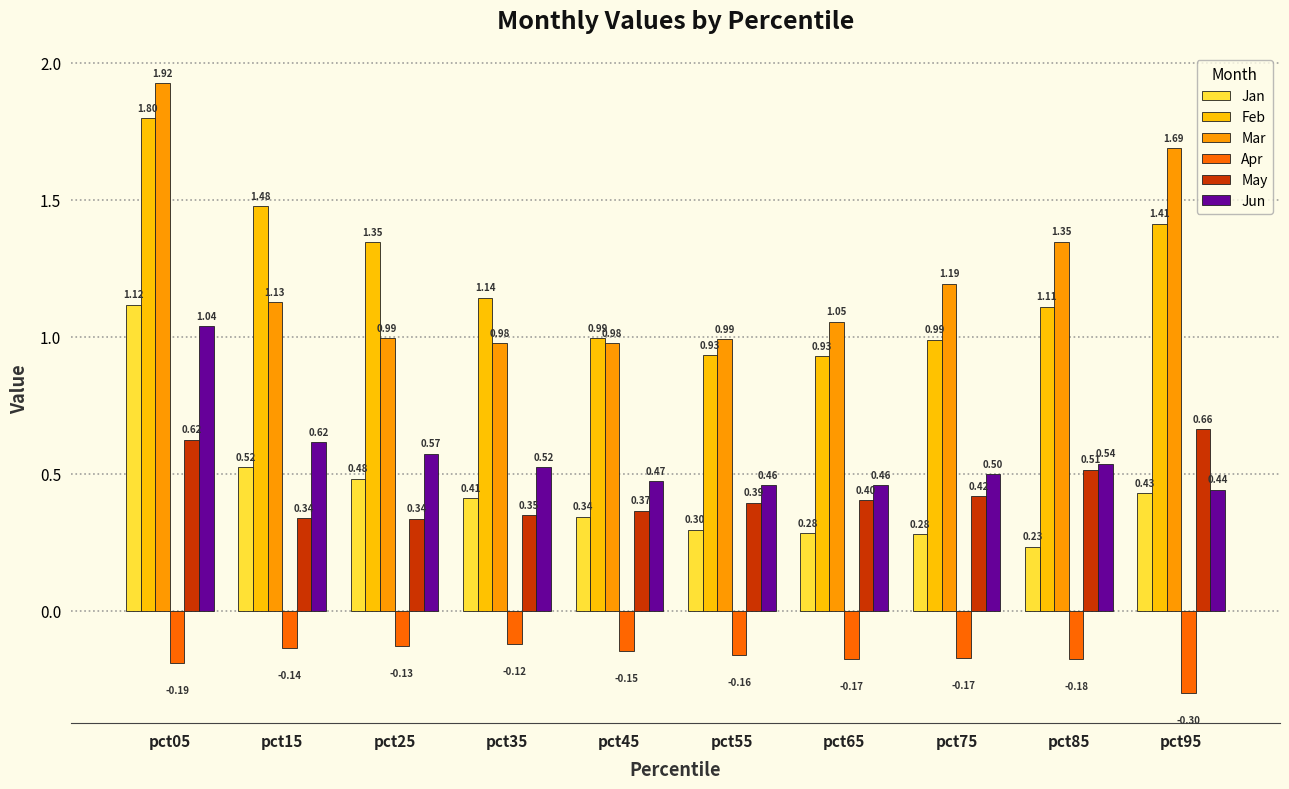

Which series has the largest total across all categories?

Mar